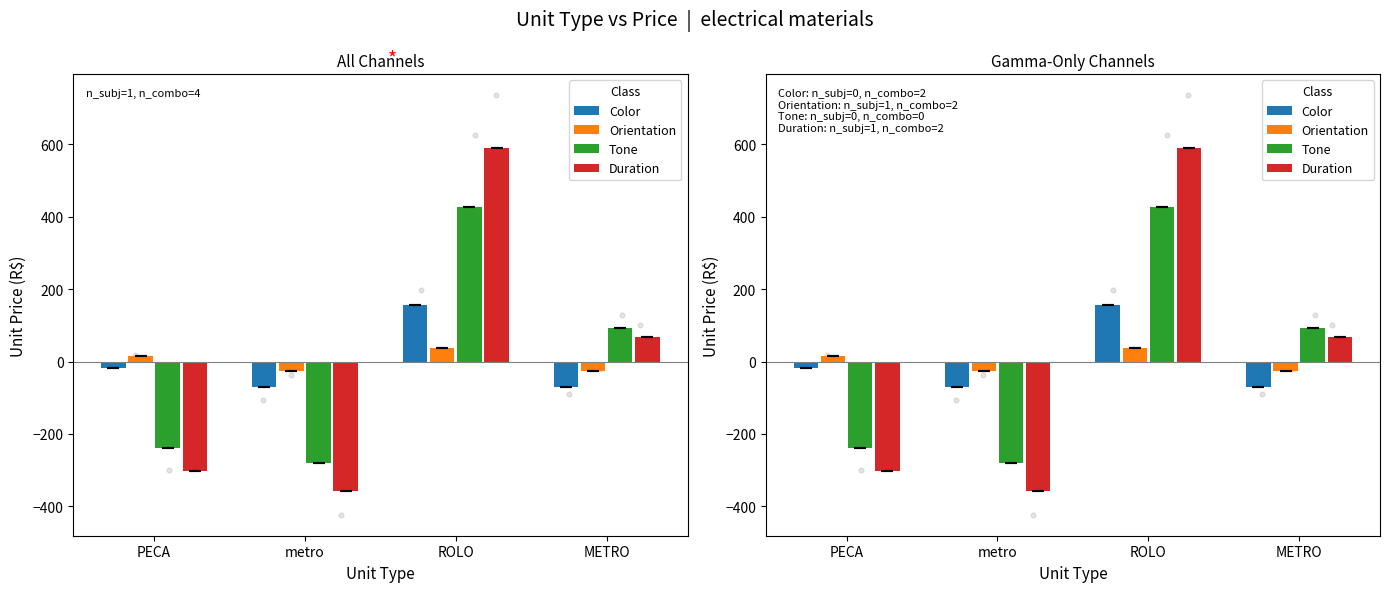

What are all the series names shown in the legend?

Color, Orientation, Tone, Duration